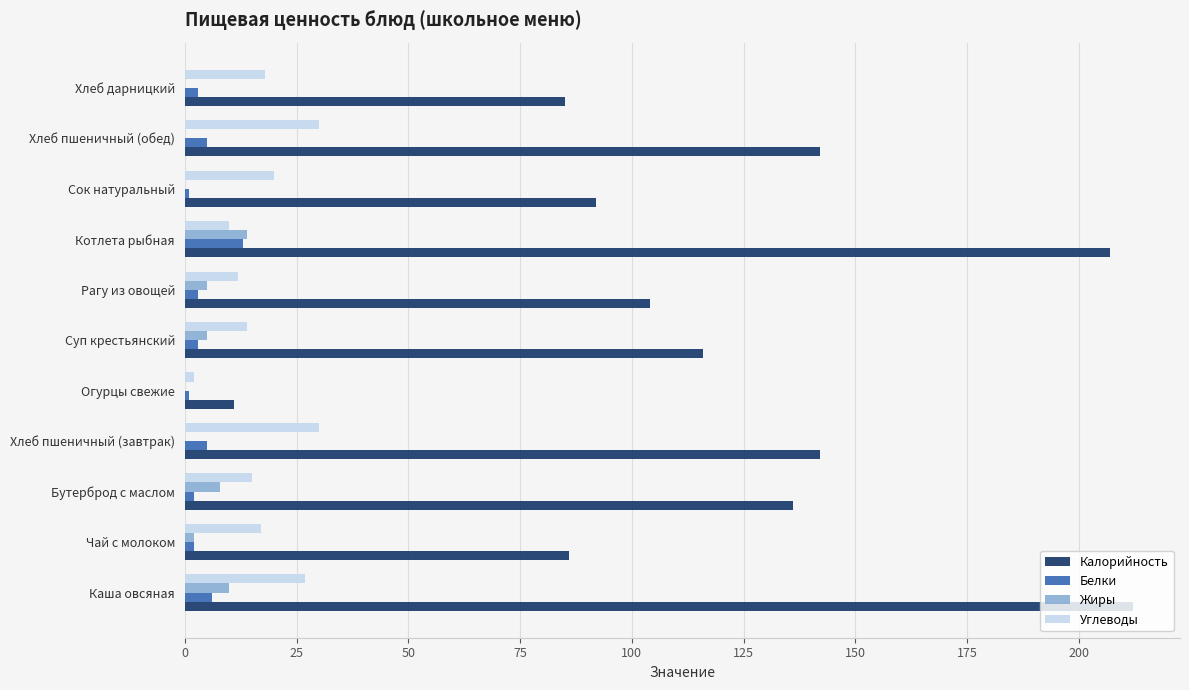

Between Каша овсяная and Рагу из овощей, which series saw the biggest shift?

Калорийность